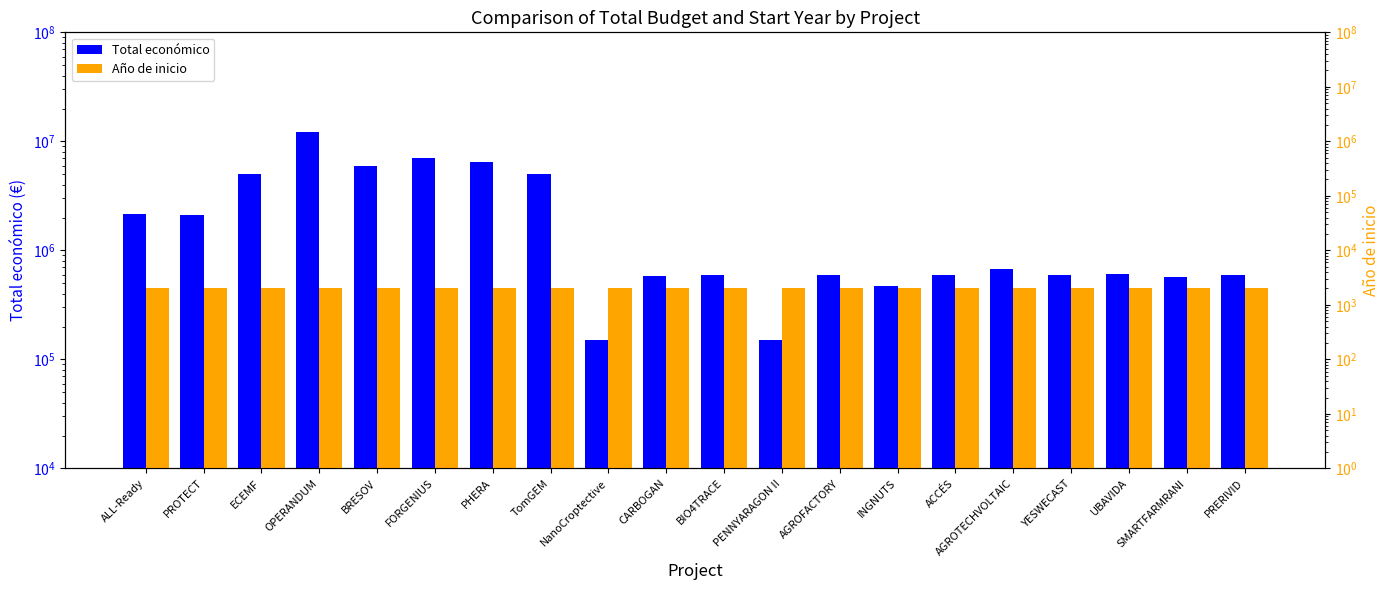

What is the maximum value shown in the chart?

12257343